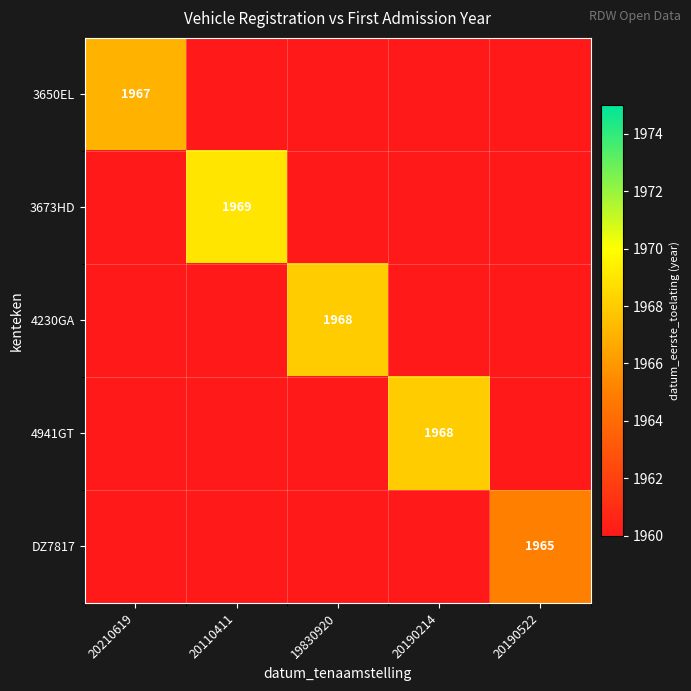

The 4230GA series shows 3210 at 19830920. True or false?

False